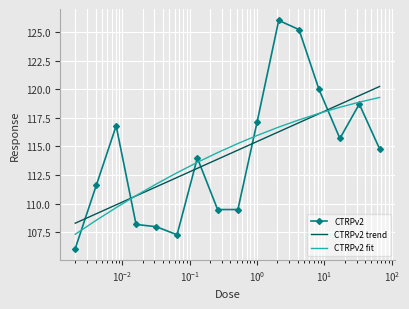

Reading left to right, extract all data points from this chart.

CTRPv2: 106.1	111.6	116.8	108.2	108.0	107.3	114.0	109.5	109.5	117.1	126.0	125.2	120.0	115.7	118.7	114.8
CTRPv2 trend: 108.3	109.1	109.9	110.7	111.5	112.3	113.1	113.9	114.7	115.4	116.3	117.1	117.9	118.7	119.4	120.2
CTRPv2 fit: 107.3	108.6	109.7	110.7	111.7	112.7	113.6	114.5	115.3	116.0	116.7	117.3	117.9	118.4	118.9	119.3